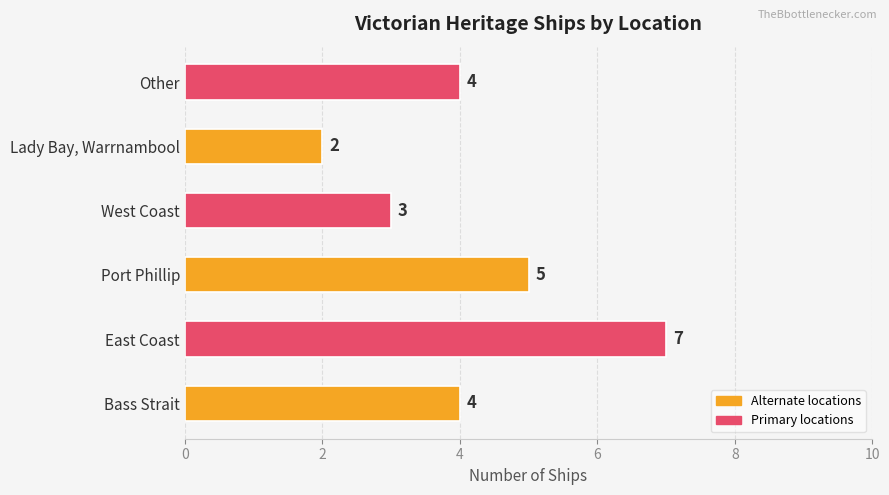

Which category has the lowest value across all series?

Lady Bay, Warrnambool